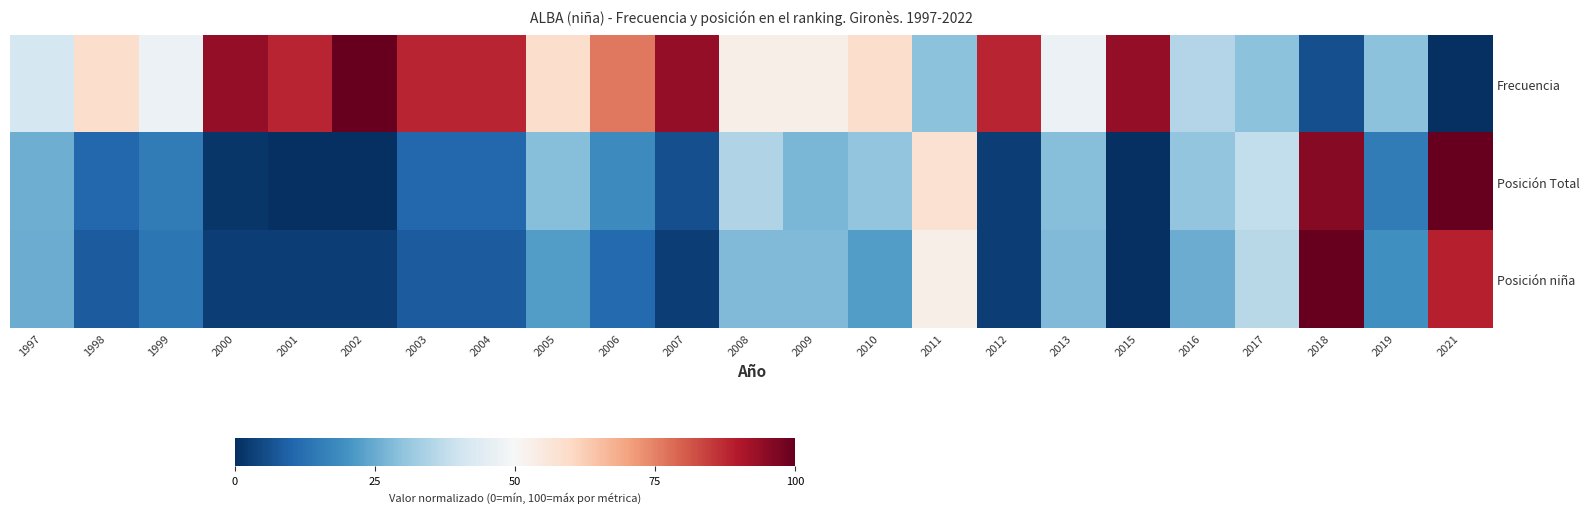

What is the greatest value displayed?

100.0